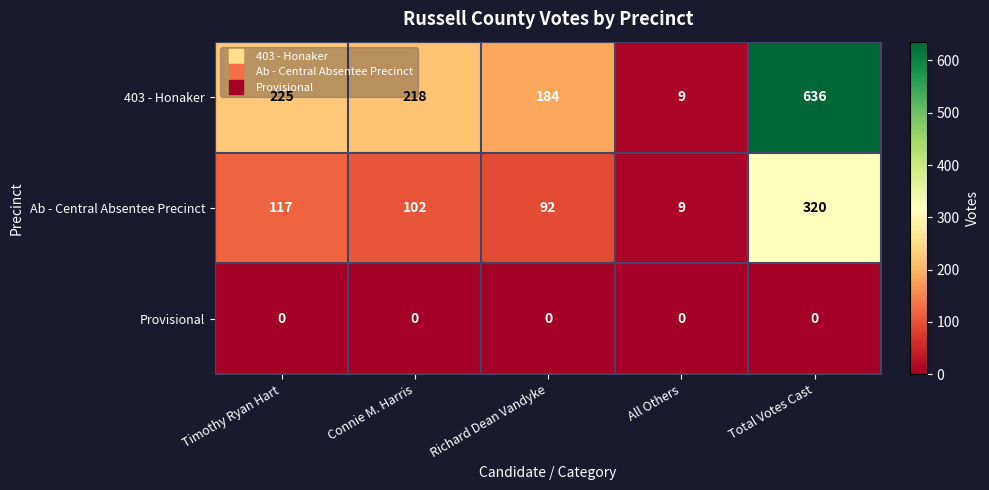

Rank the series by their maximum value, from lowest to highest.

Provisional, Ab - Central Absentee Precinct, 403 - Honaker